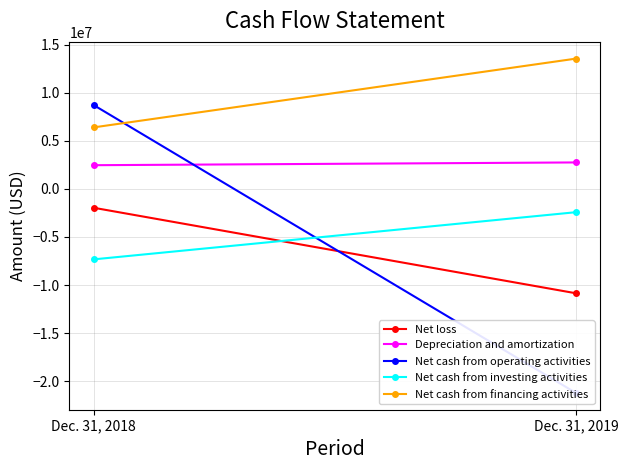

What is the value of the Net cash from operating activities point at the 2nd from the left?

-21222366